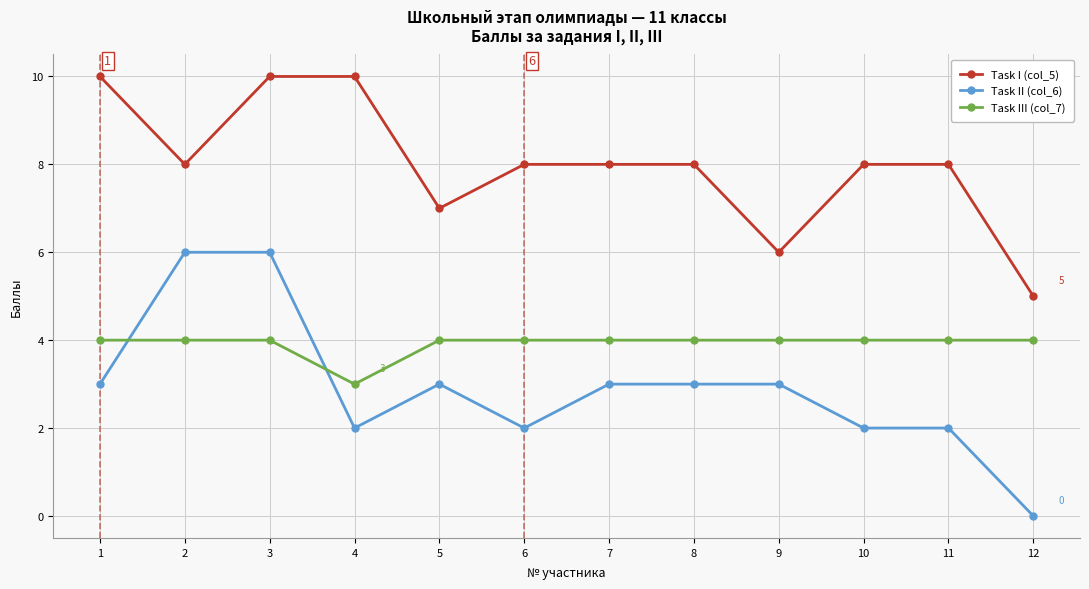

What is the difference between the maximum and minimum values in the Task II (col_6) series?

6